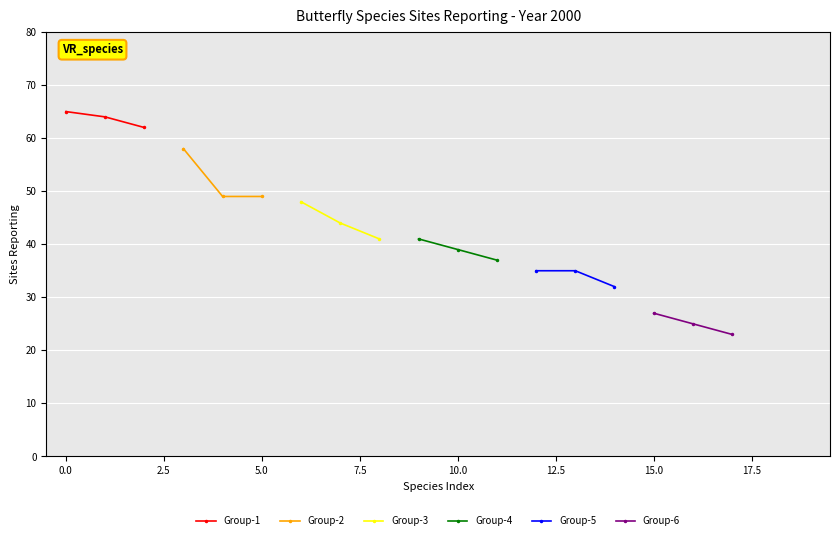

How many values in the Group-5 series are below 35?

1